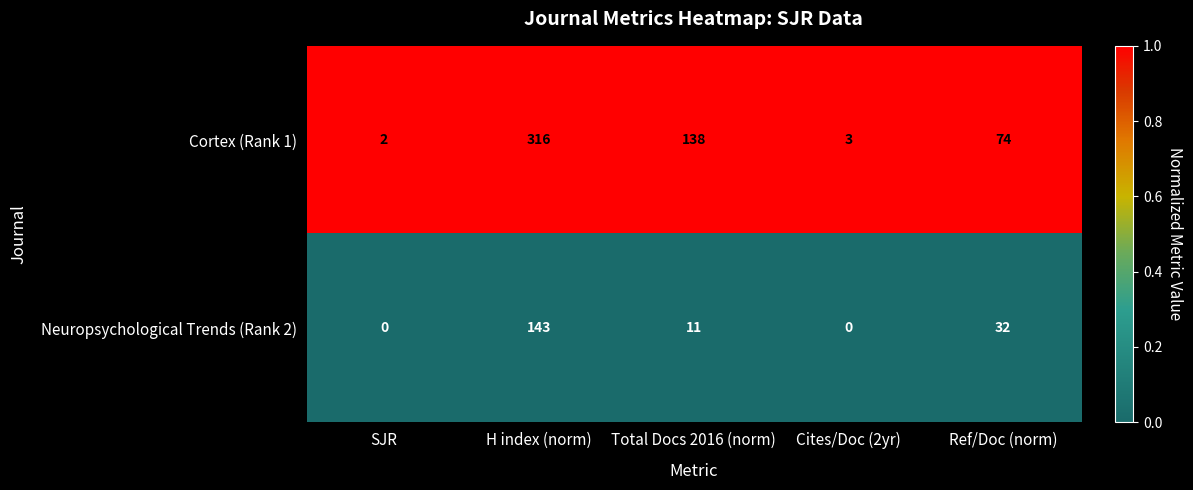

Which series has the widest spread of values?

Cortex (Rank 1)